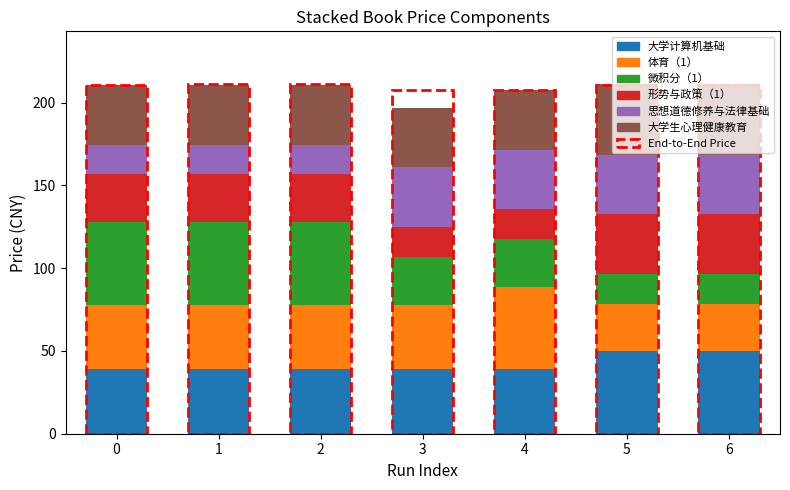

What is the total value across all series at 4?

207.4